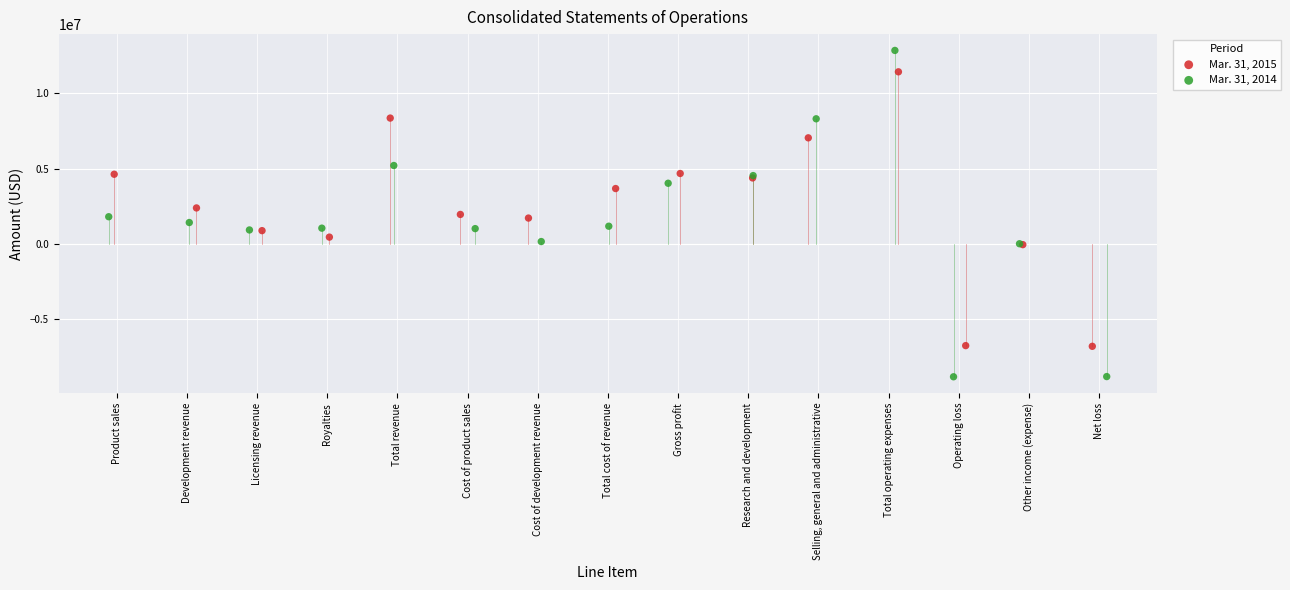

Which series reaches the minimum Y coordinate?

Mar. 31, 2014